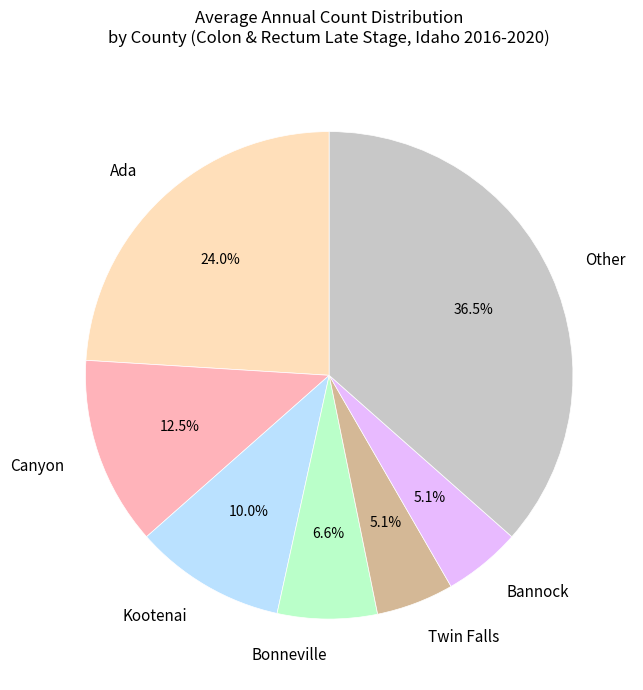

What is the ratio of the value at Ada to the value at Other?

0.7